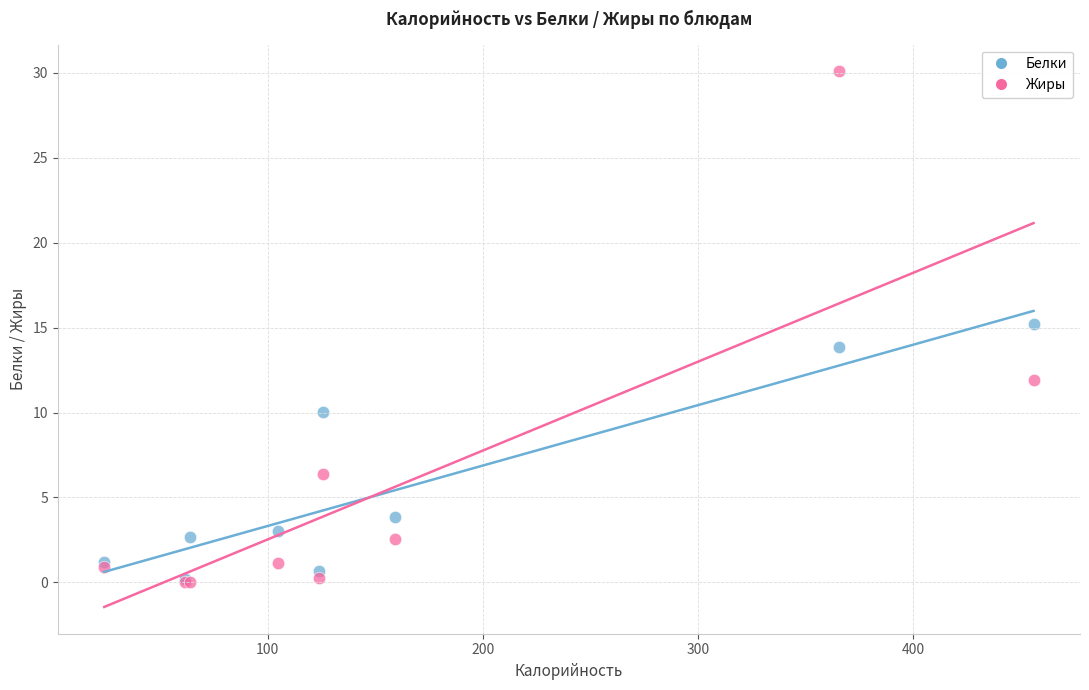

In the Белки series, what Y value is closest to 7?

10.0